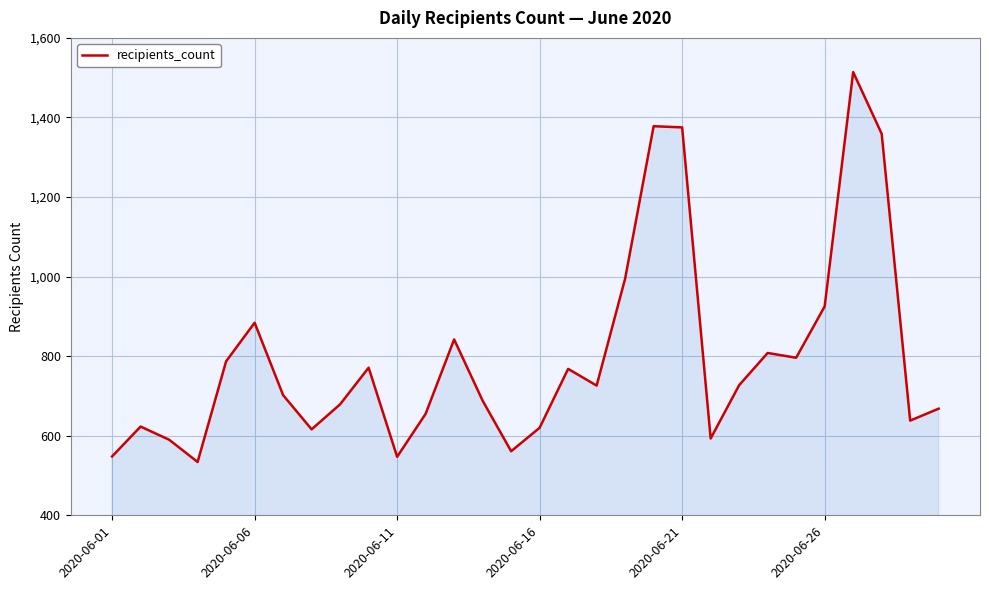

What is the minimum value shown in the chart?

534